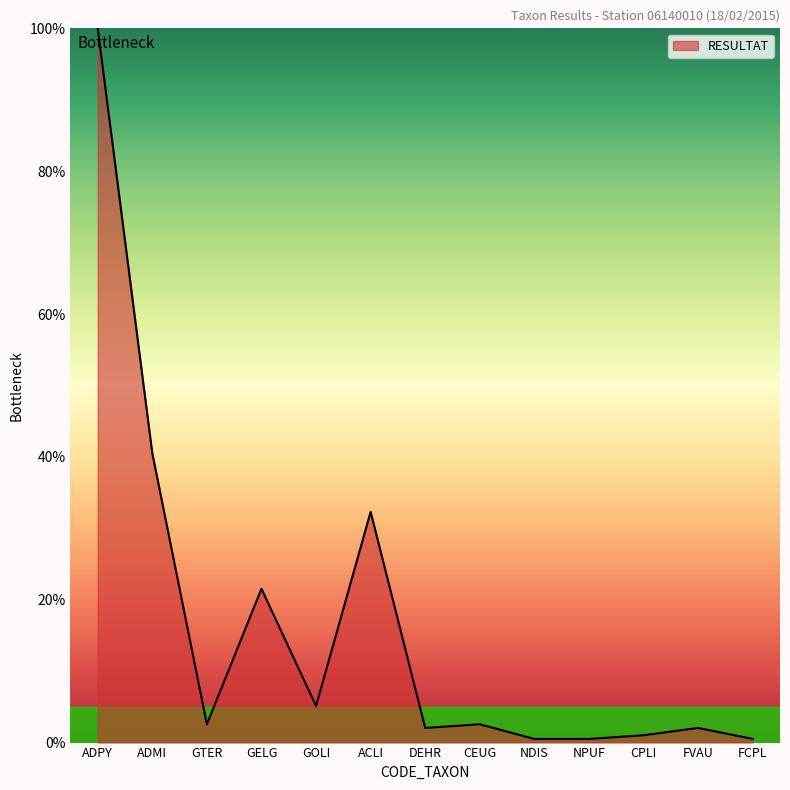

What position from the left is DEHR?

7